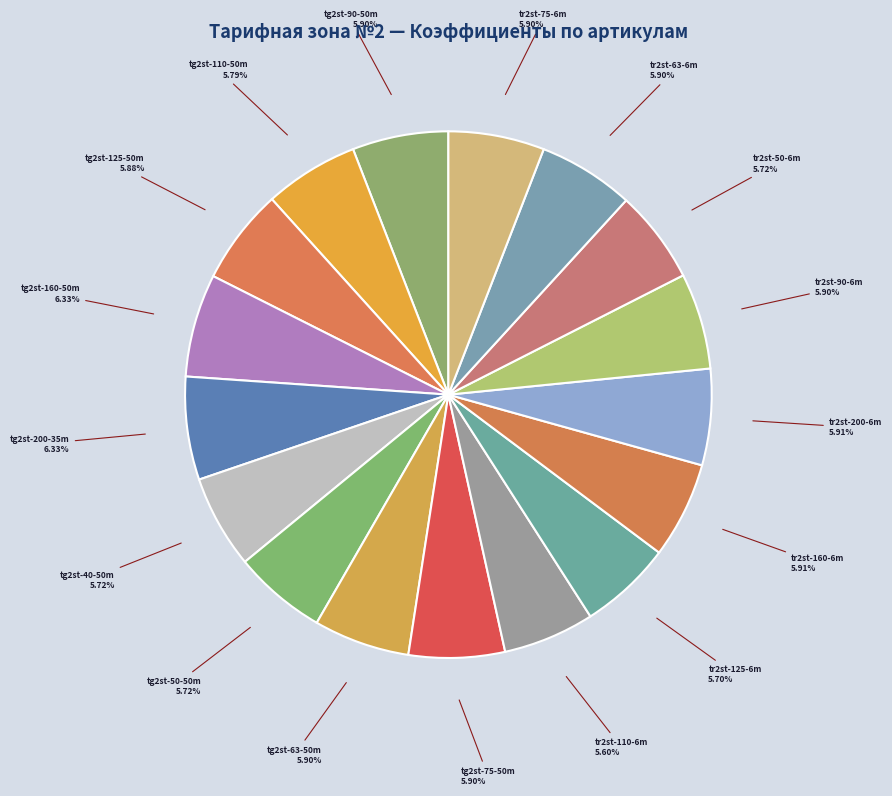

What percentage do tg2st-40-50m and tg2st-63-50m together represent?

11.6%